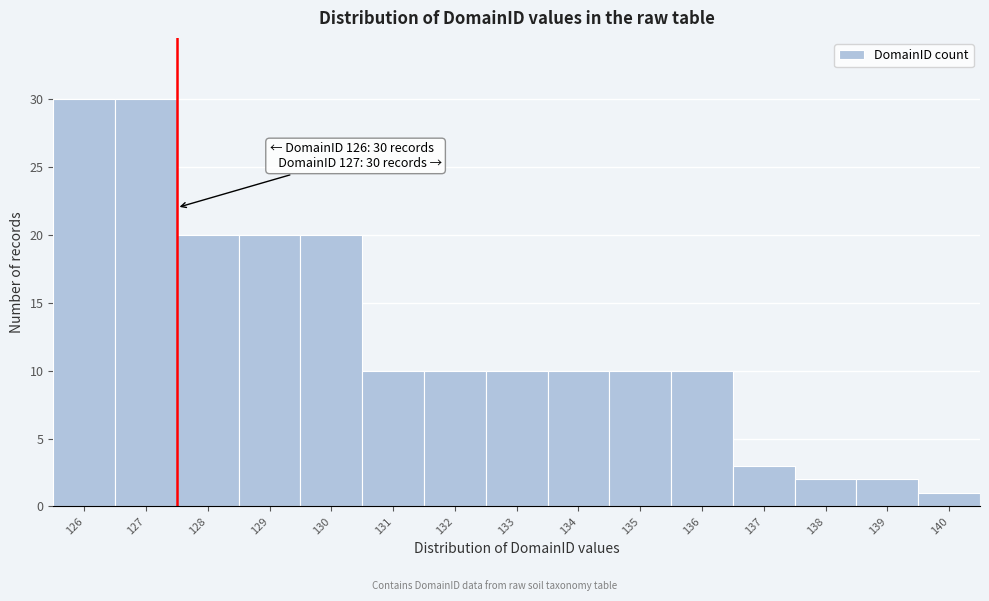

Reading right to left, extract all data points from this chart.

140=1	139=2	138=2	137=3	136=10	135=10	134=10	133=10	132=10	131=10	130=20	129=20	128=20	127=30	126=30